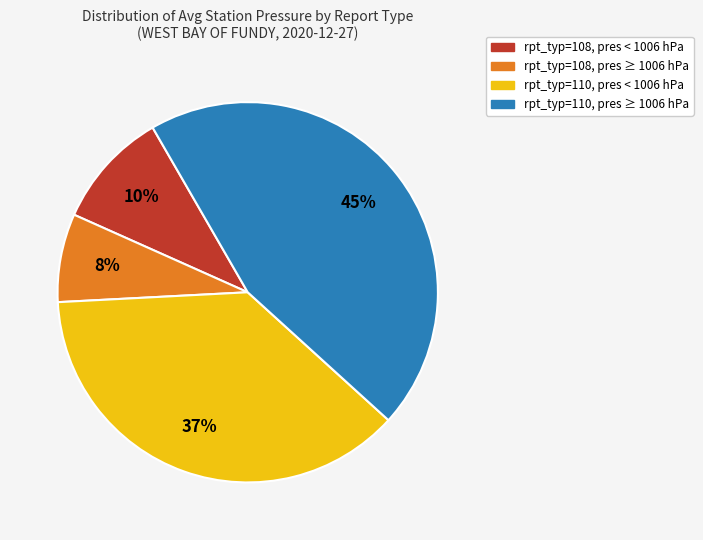

Does any single category account for the majority?

No